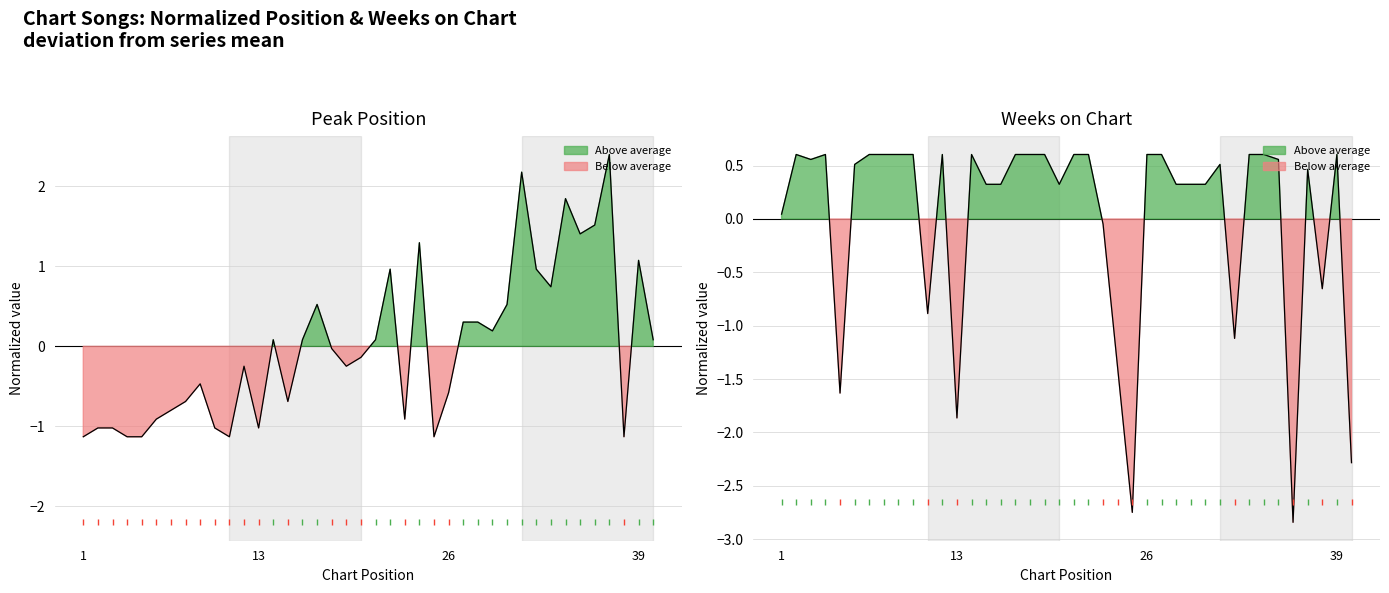

Which series has the largest total across all categories?

Weeks on Chart